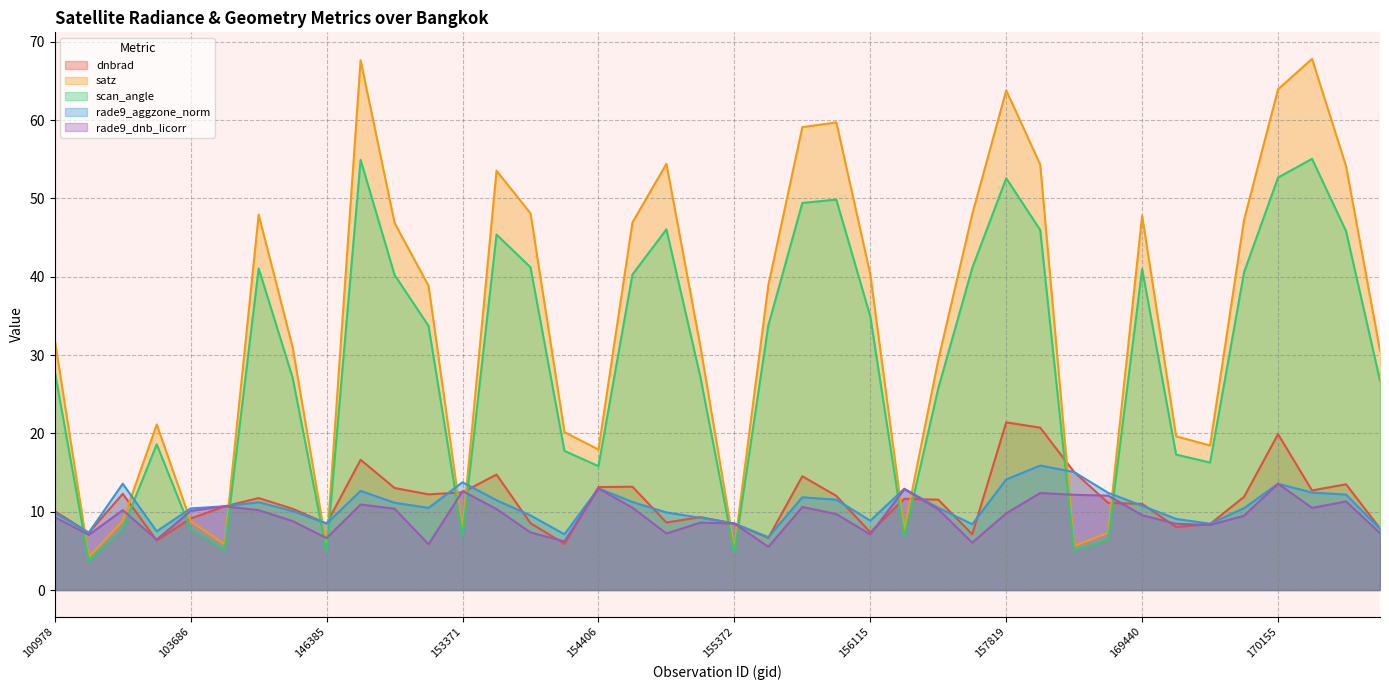

Does the chart have visible grid lines?

Yes